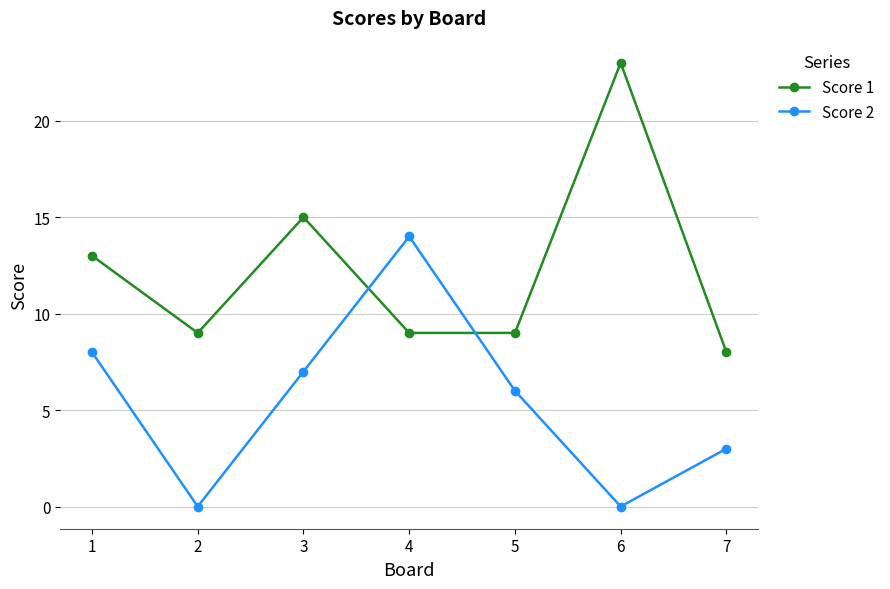

The value of Score 1 at 4 is 15. True or false?

False